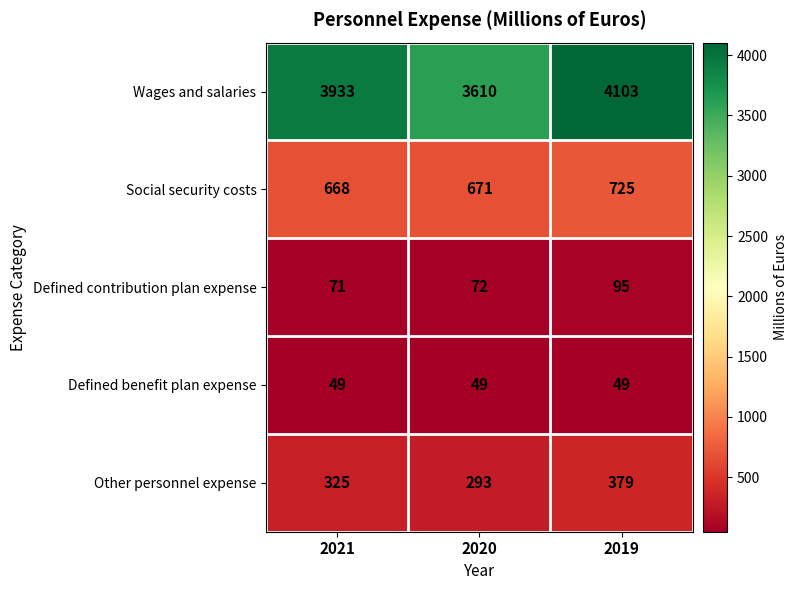

What is the spread (max minus min) of values at 2019?

4054